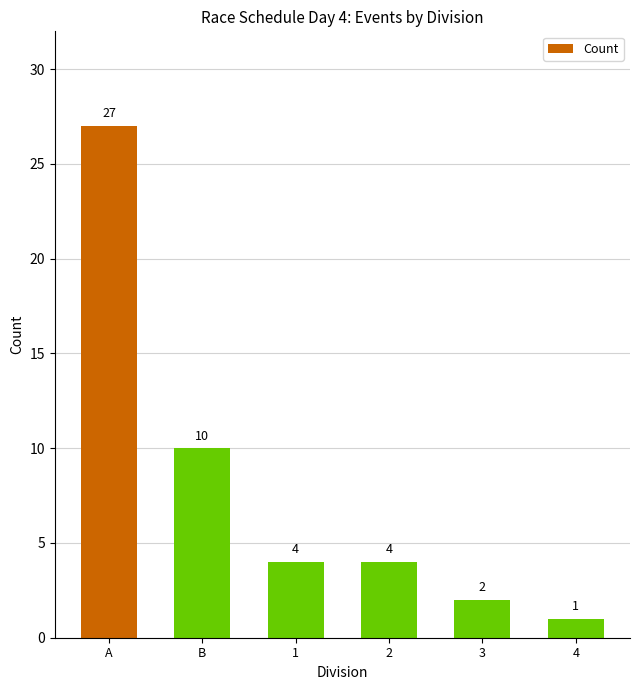

Does the chart contain any negative values?

No